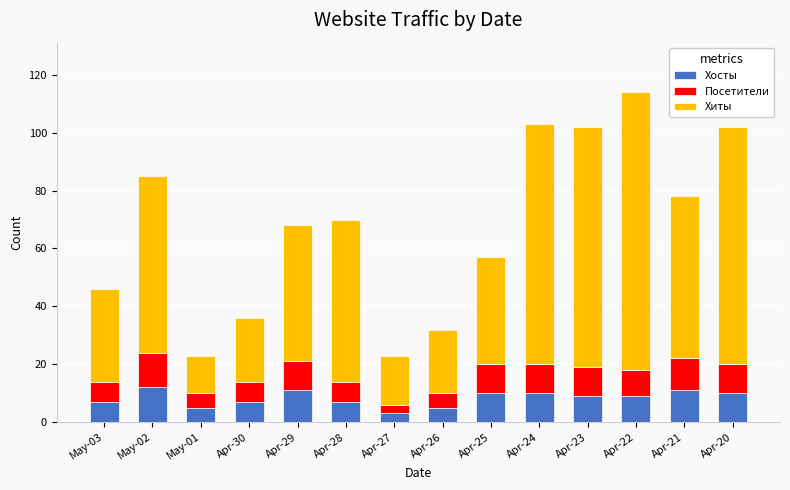

The value of Хосты at Apr-22 is 9. True or false?

True